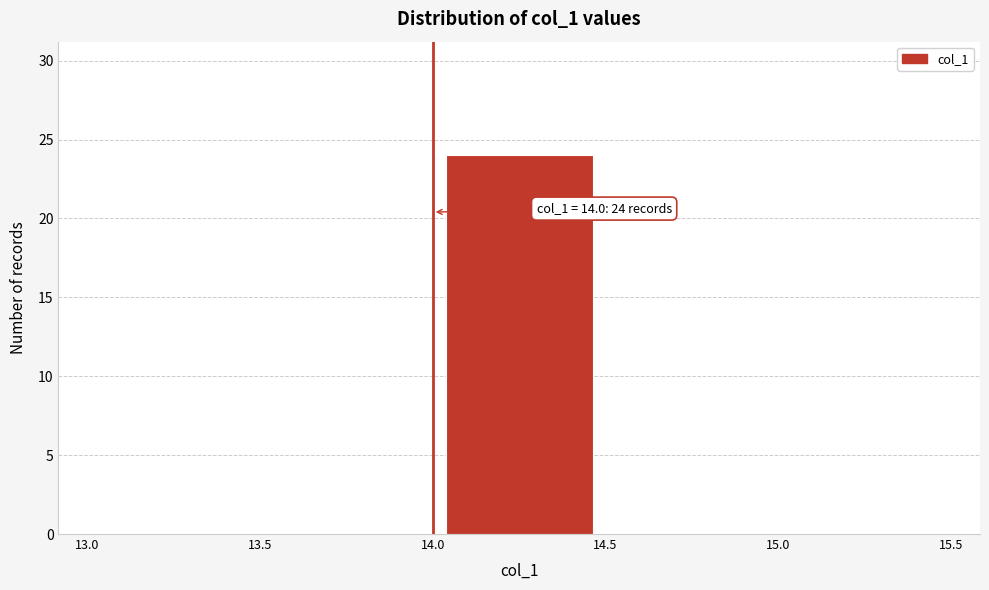

Over which range of the x-axis is the bar tallest?

14.0 to 14.5